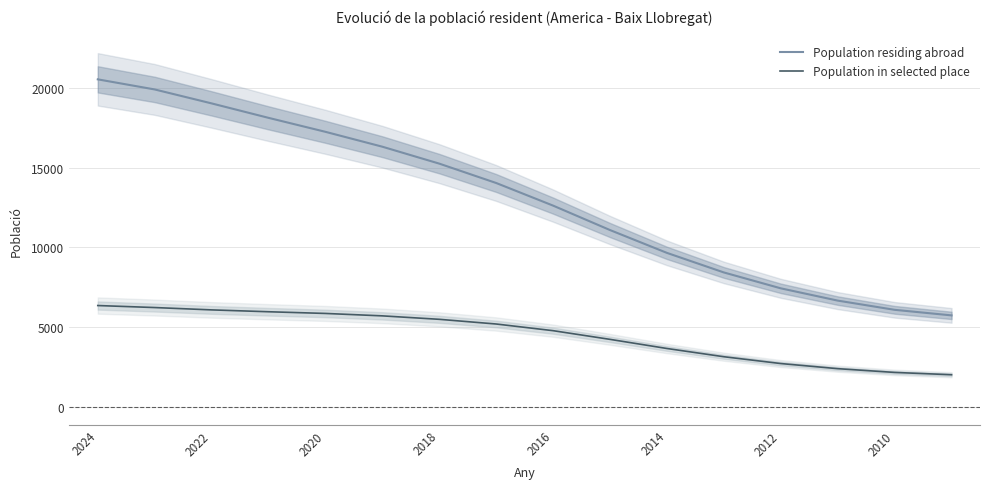

What is the maximum value for Population residing abroad?

20530.7